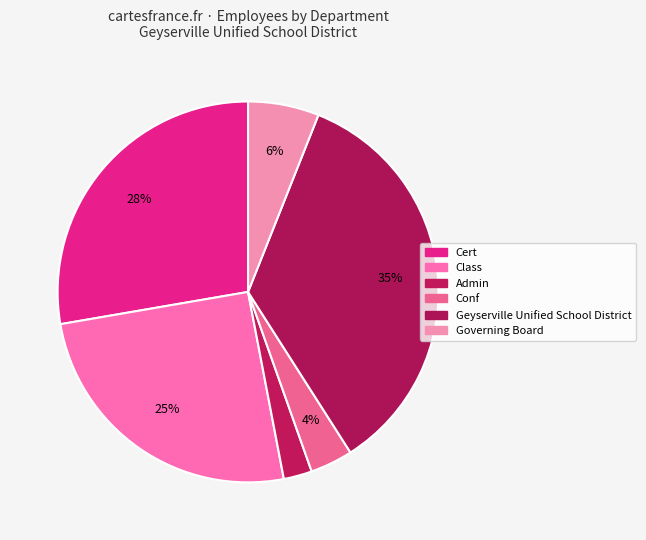

Which has a higher value, Admin or Class?

Class